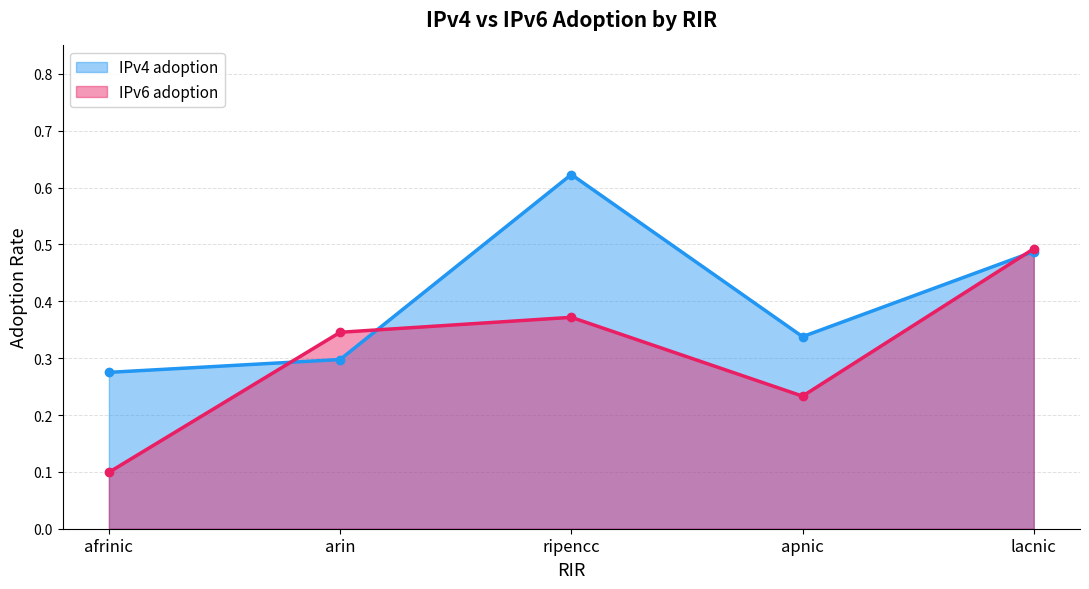

Rank the series by their average value, from highest to lowest.

IPv4 adoption, IPv6 adoption